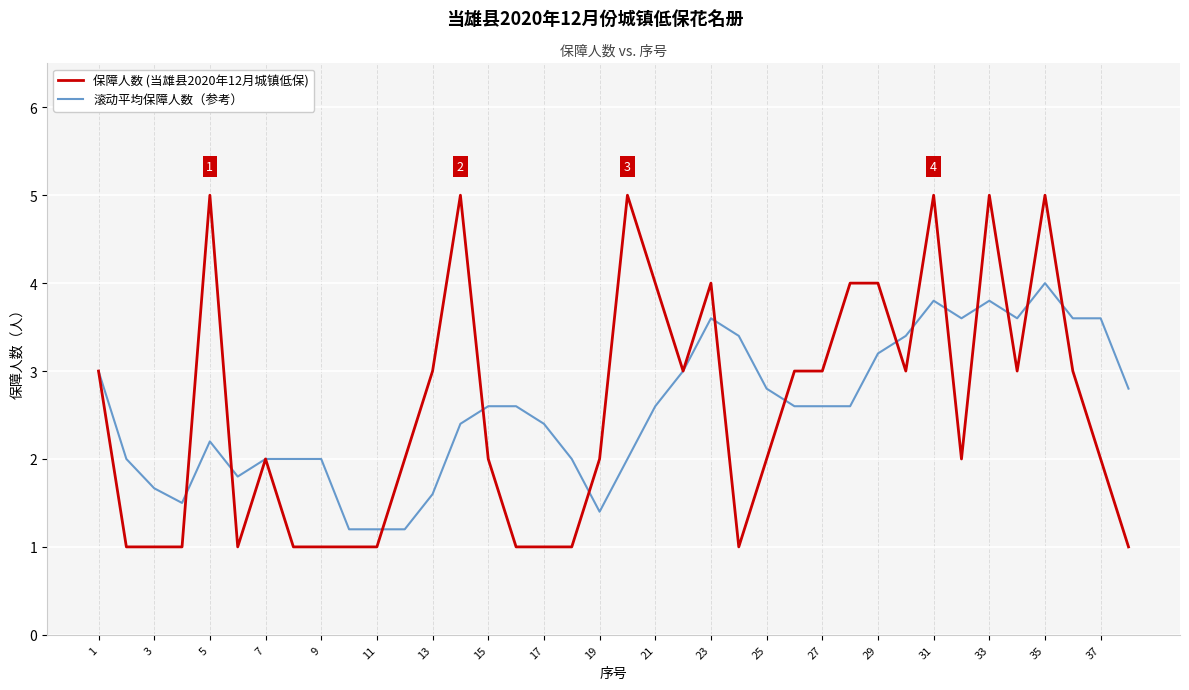

List the series in order of their peak value, highest first.

保障人数 (当雄县2020年12月城镇低保), 滚动平均保障人数（参考）